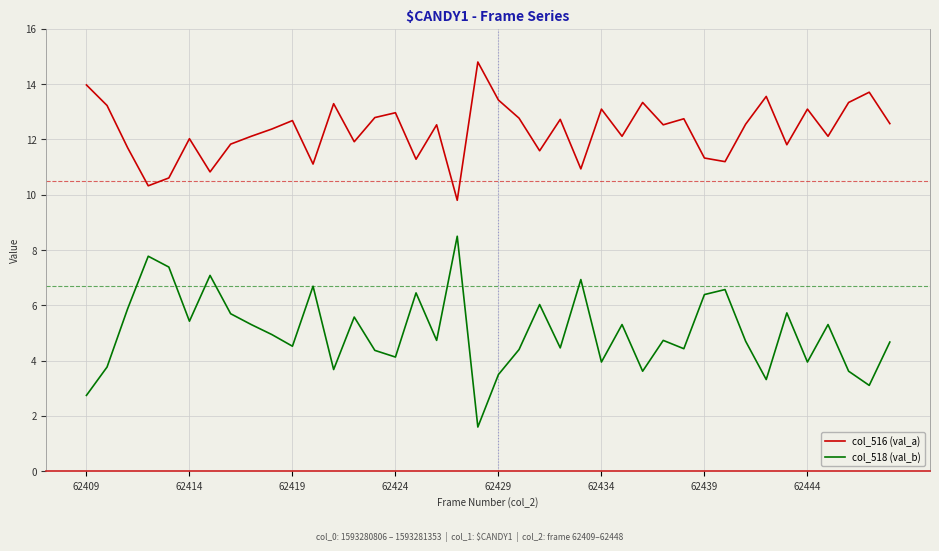

What is the highest value of the col_518 (val_b) series?

8.5